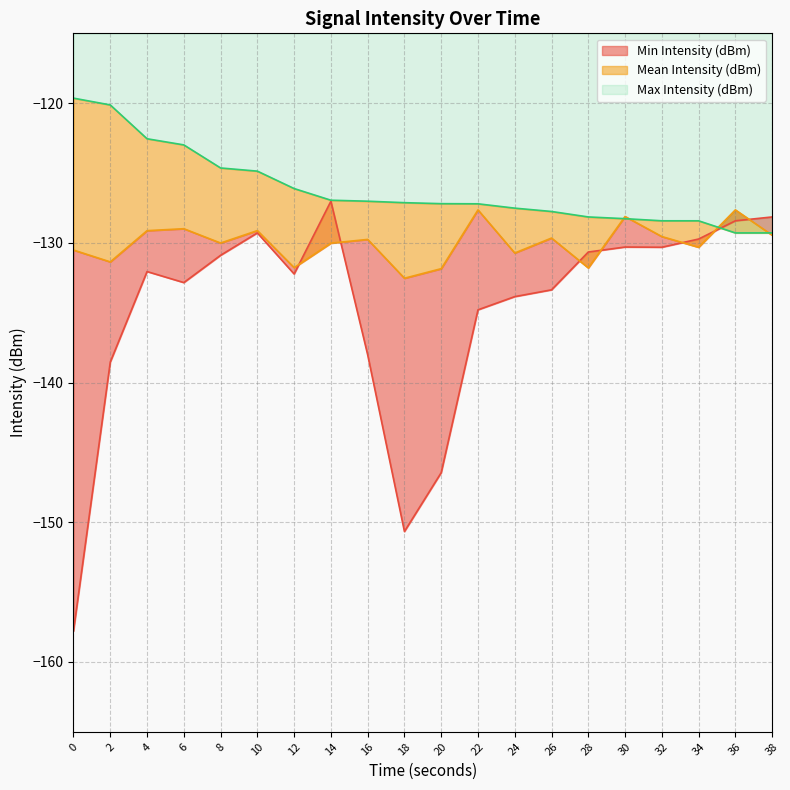

Is the value of Mean Intensity (dBm) at 4 greater than the value of Max Intensity (dBm) at 16?

No